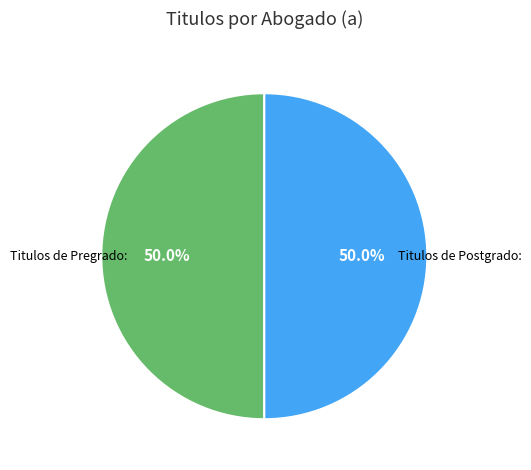

How many slices are in this pie chart?

2